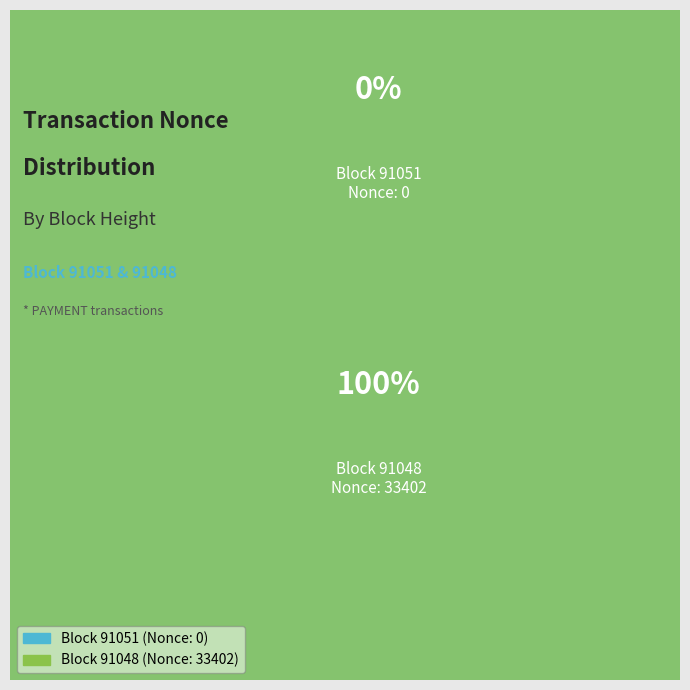

To the nearest percent, what portion does 91048 represent?

100%